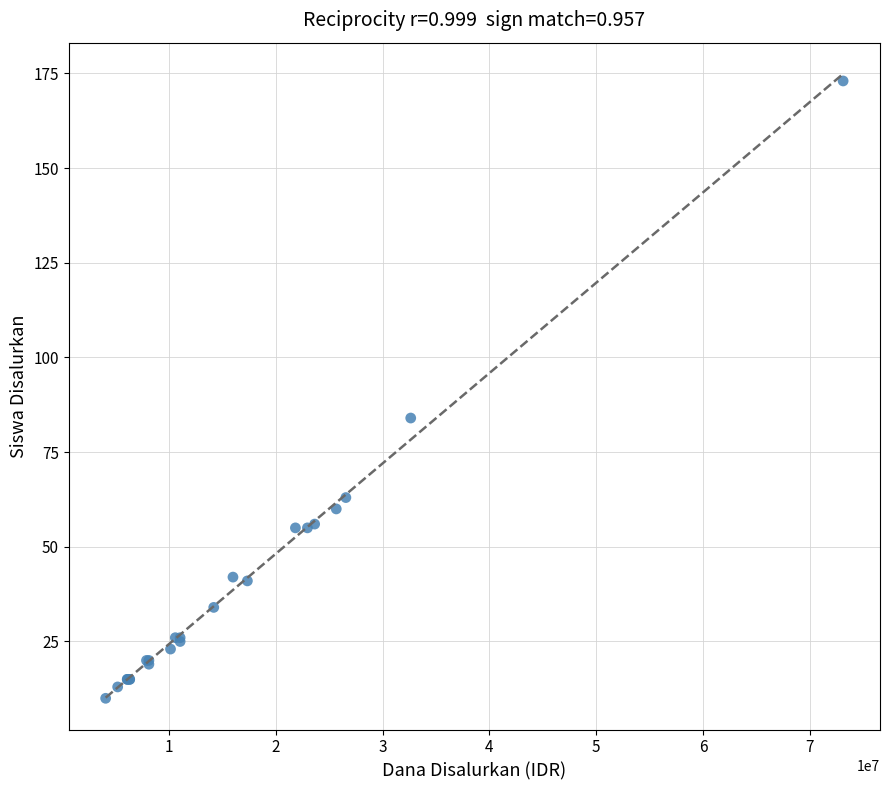

What Y value in the scatter plot is closest to 91?

84